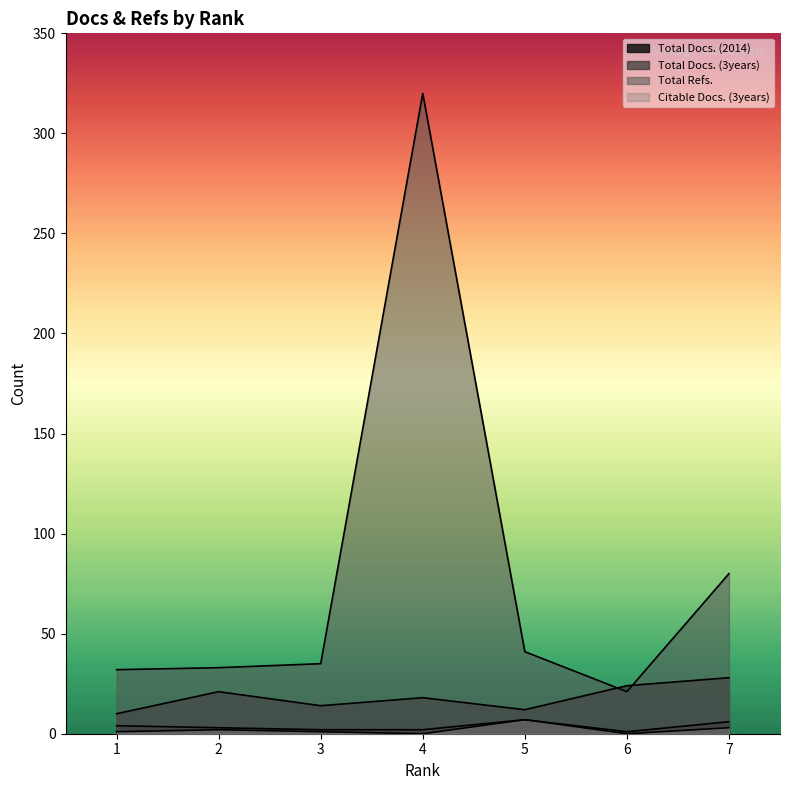

At which label does Total Docs. (3years) first exceed 18?

2